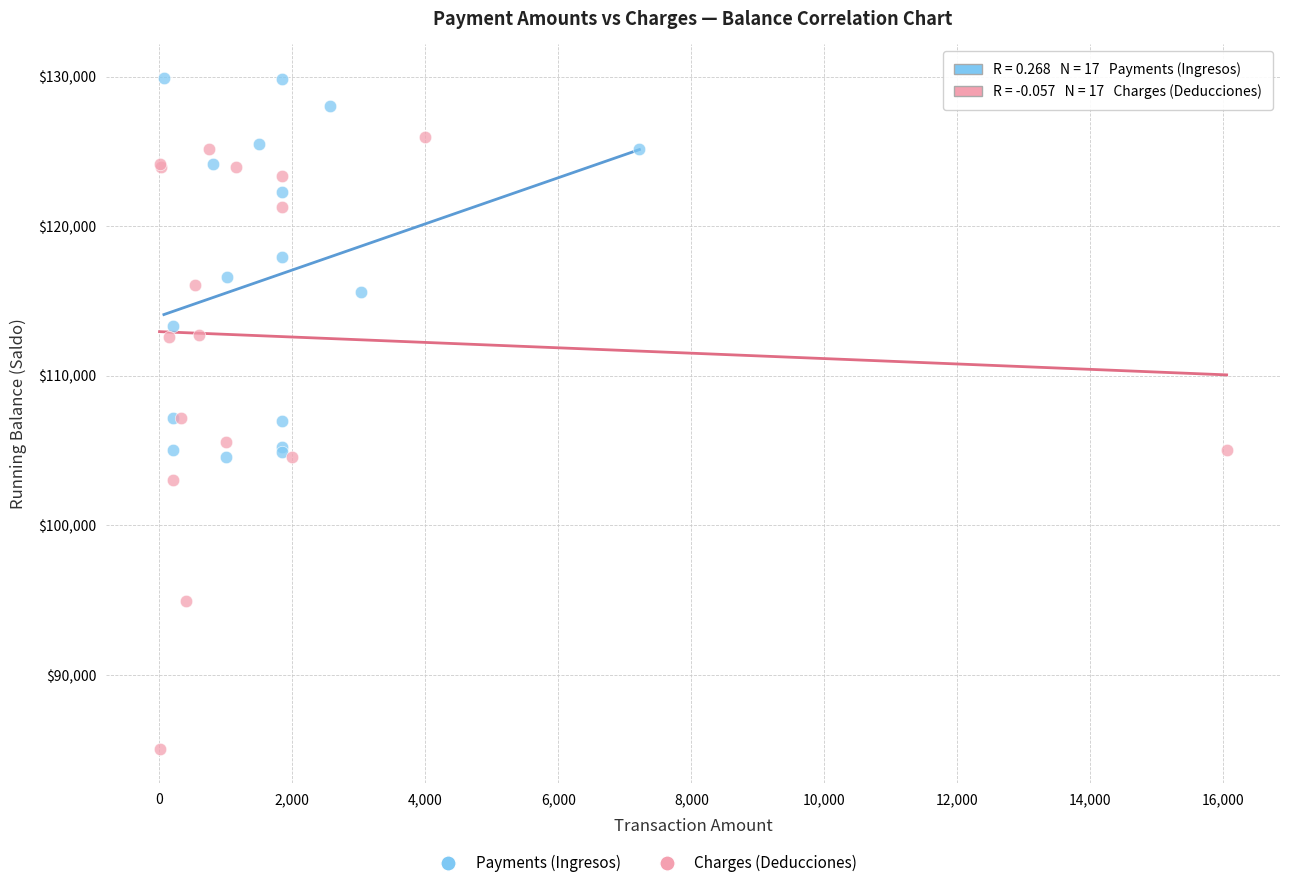

Which series contains the lowest Y value?

Charges (Deducciones)